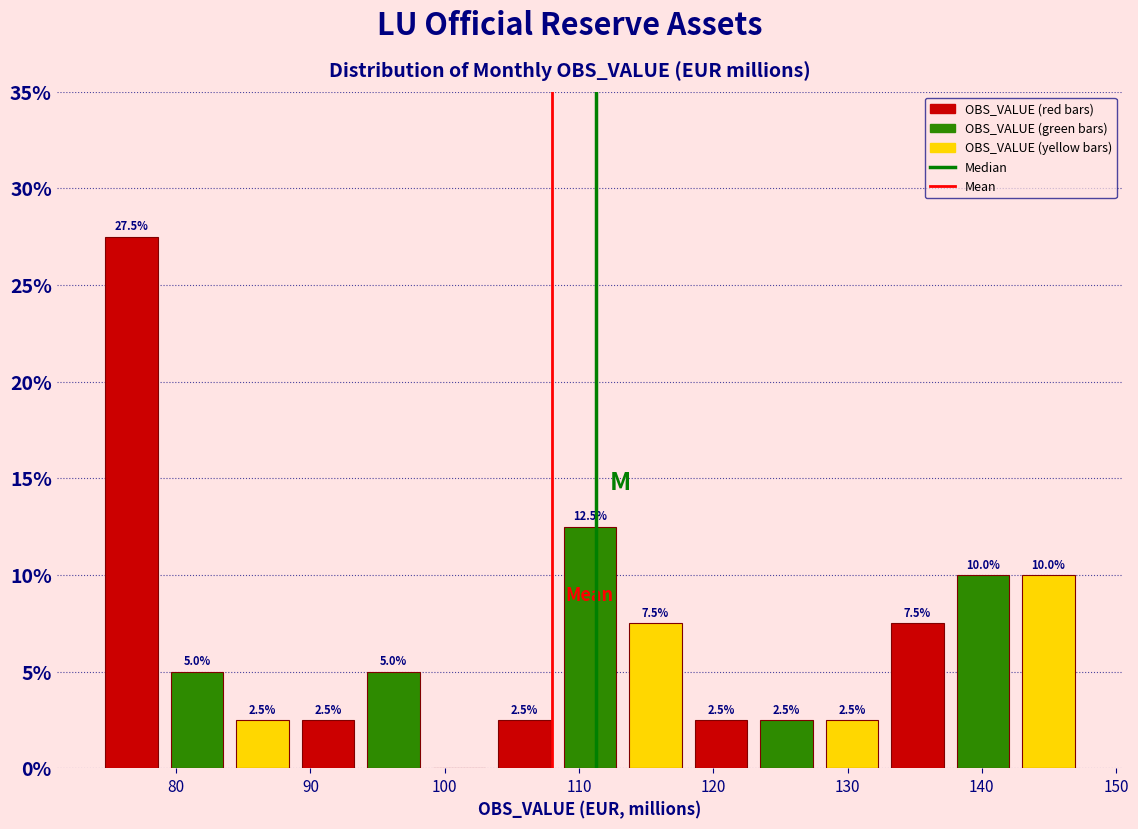

Over which range of the x-axis is the bar tallest?

74 to 79